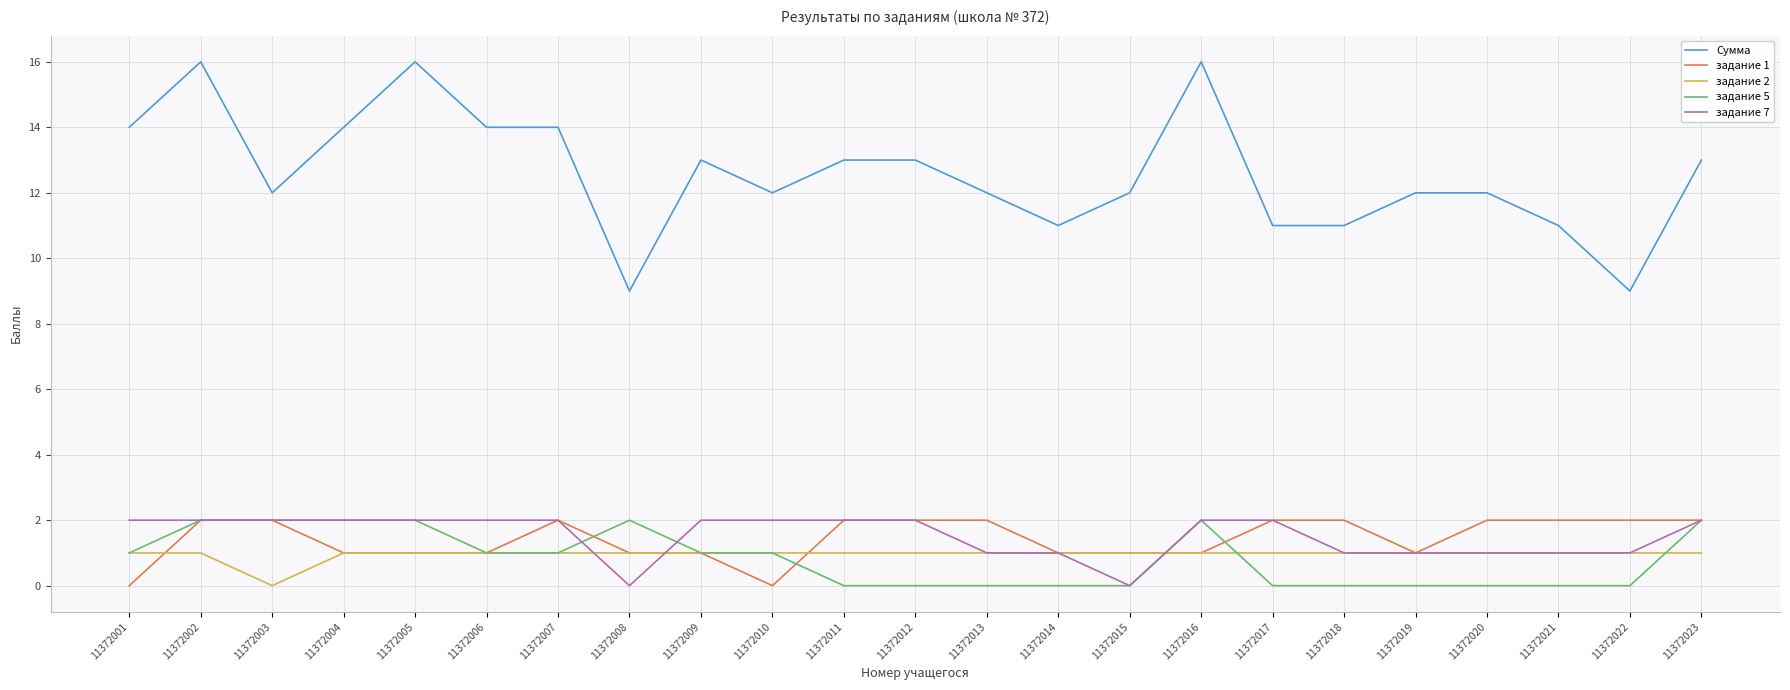

What are all the series names shown in the legend?

Сумма, задание 1, задание 2, задание 5, задание 7